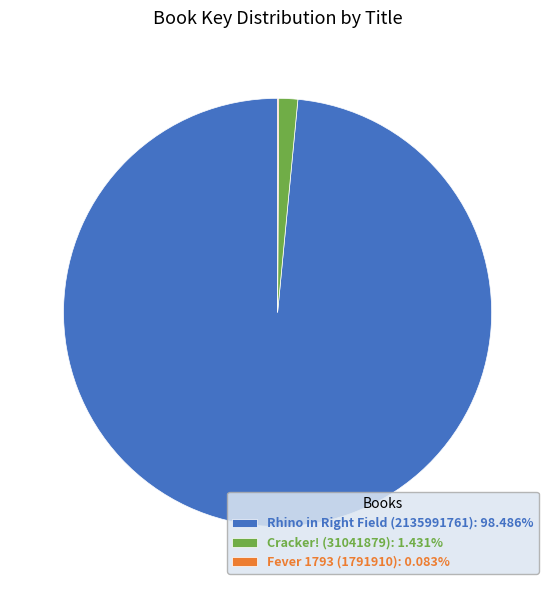

Does any single category account for the majority?

Yes